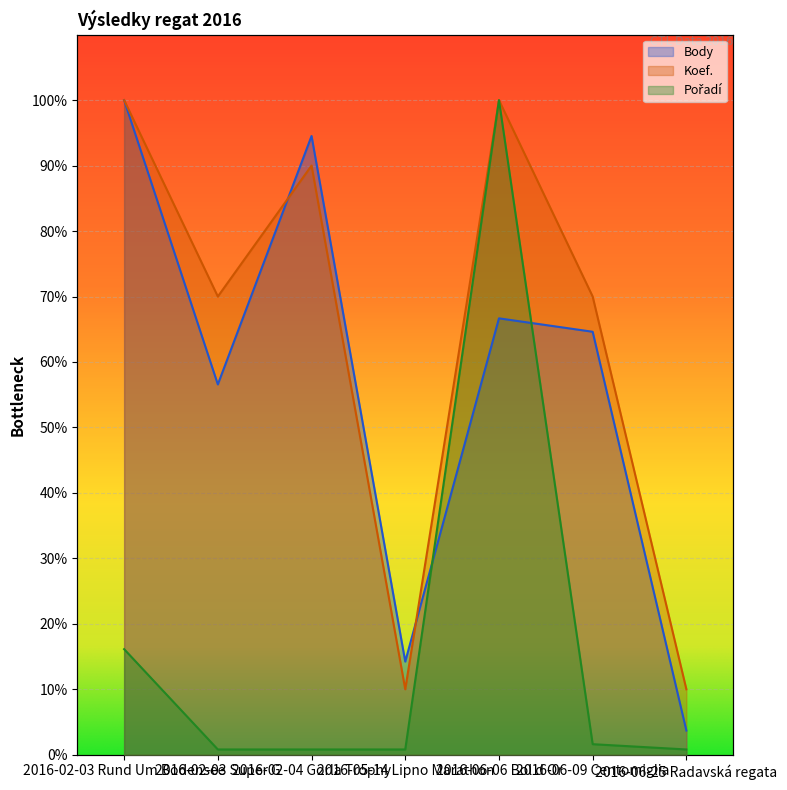

What is the minimum value for Body?

3.7